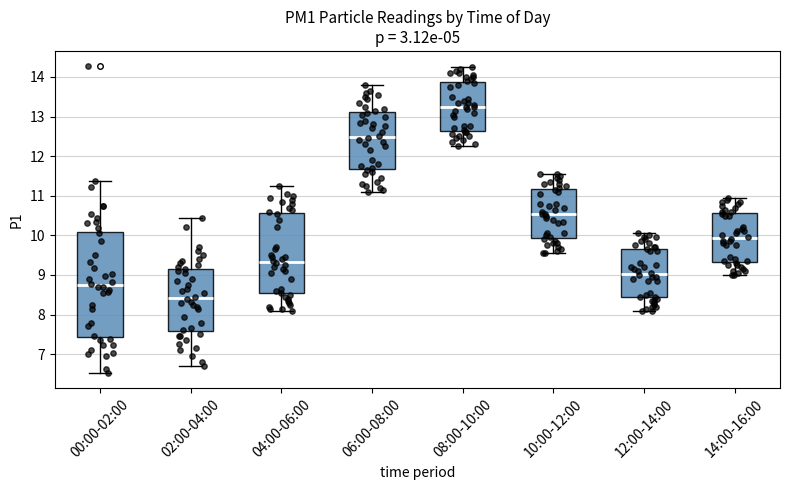

Reading left to right, read every box against the y-axis: the position of its median line, the range the box covers, and the ends of its whiskers. The values are not printed on the chart, so give them approximately, as read against the axis.

00:00-02:00: median 8.7, box 7.4 to 10.1, whiskers 6.5 to 11.4
02:00-04:00: median 8.4, box 7.6 to 9.2, whiskers 6.7 to 10.5
04:00-06:00: median 9.3, box 8.5 to 10.6, whiskers 8.1 to 11.3
06:00-08:00: median 12.5, box 11.7 to 13.1, whiskers 11.1 to 13.8
08:00-10:00: median 13.3, box 12.6 to 13.9, whiskers 12.3 to 14.3
10:00-12:00: median 10.6, box 9.9 to 11.2, whiskers 9.6 to 11.6
12:00-14:00: median 9.0, box 8.4 to 9.7, whiskers 8.1 to 10.1
14:00-16:00: median 9.9, box 9.3 to 10.6, whiskers 9.0 to 11.0